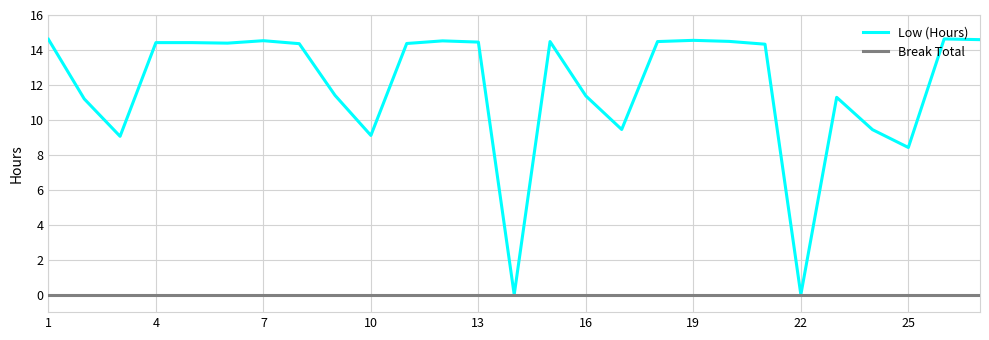

What is the highest value of the Low (Hours) series?

14.6